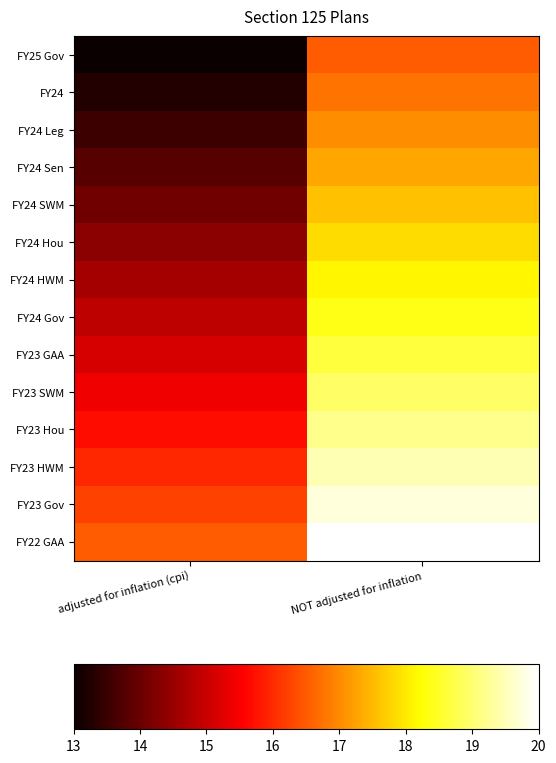

Reading left to right, extract all data points from this chart.

FY25 Gov: adjusted for inflation (cpi)=13.0	NOT adjusted for inflation=16.5
FY24: adjusted for inflation (cpi)=13.3	NOT adjusted for inflation=16.8
FY24 Leg: adjusted for inflation (cpi)=13.5	NOT adjusted for inflation=17.0
FY24 Sen: adjusted for inflation (cpi)=13.8	NOT adjusted for inflation=17.3
FY24 SWM: adjusted for inflation (cpi)=14.1	NOT adjusted for inflation=17.6
FY24 Hou: adjusted for inflation (cpi)=14.3	NOT adjusted for inflation=17.8
FY24 HWM: adjusted for inflation (cpi)=14.6	NOT adjusted for inflation=18.1
FY24 Gov: adjusted for inflation (cpi)=14.9	NOT adjusted for inflation=18.4
FY23 GAA: adjusted for inflation (cpi)=15.2	NOT adjusted for inflation=18.7
FY23 SWM: adjusted for inflation (cpi)=15.4	NOT adjusted for inflation=18.9
FY23 Hou: adjusted for inflation (cpi)=15.7	NOT adjusted for inflation=19.2
FY23 HWM: adjusted for inflation (cpi)=16.0	NOT adjusted for inflation=19.5
FY23 Gov: adjusted for inflation (cpi)=16.2	NOT adjusted for inflation=19.7
FY22 GAA: adjusted for inflation (cpi)=16.5	NOT adjusted for inflation=20.0